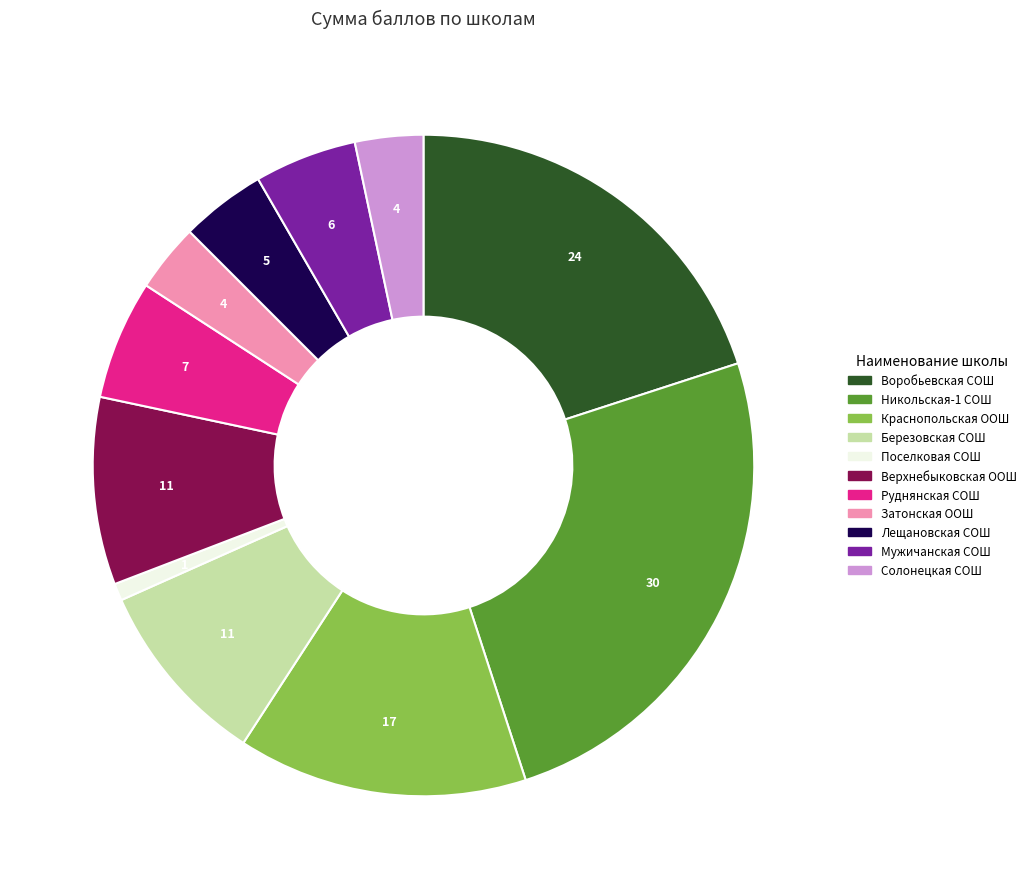

Is it true that Краснопольская ООШ is 1% of the pie?

False